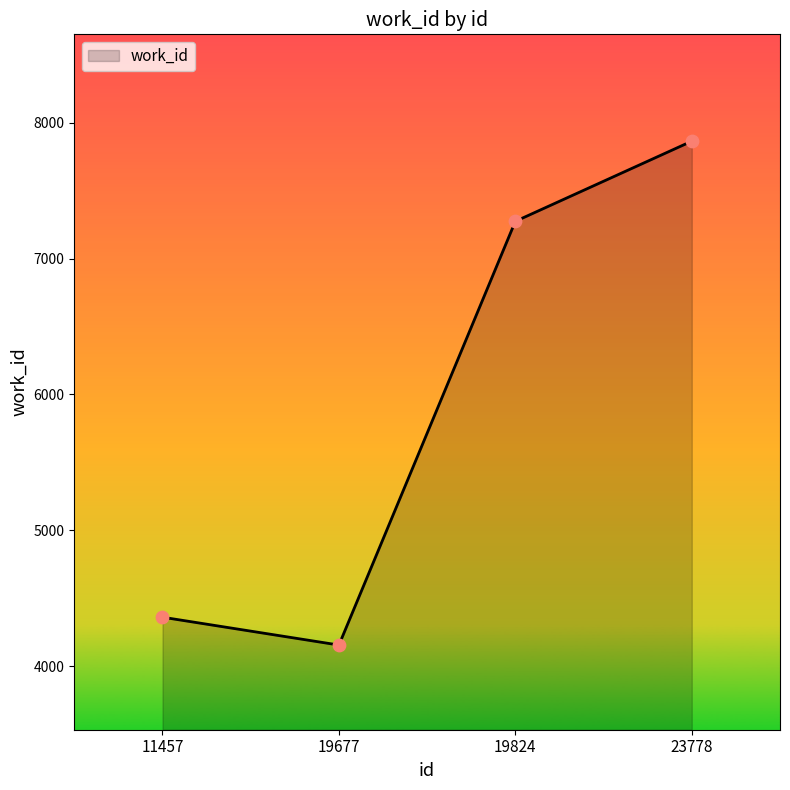

What is the change in value from 11457 to 23778?

+3504